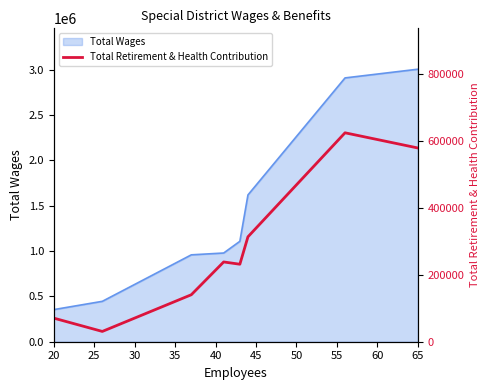

What is the difference between the maximum and minimum values?

593662